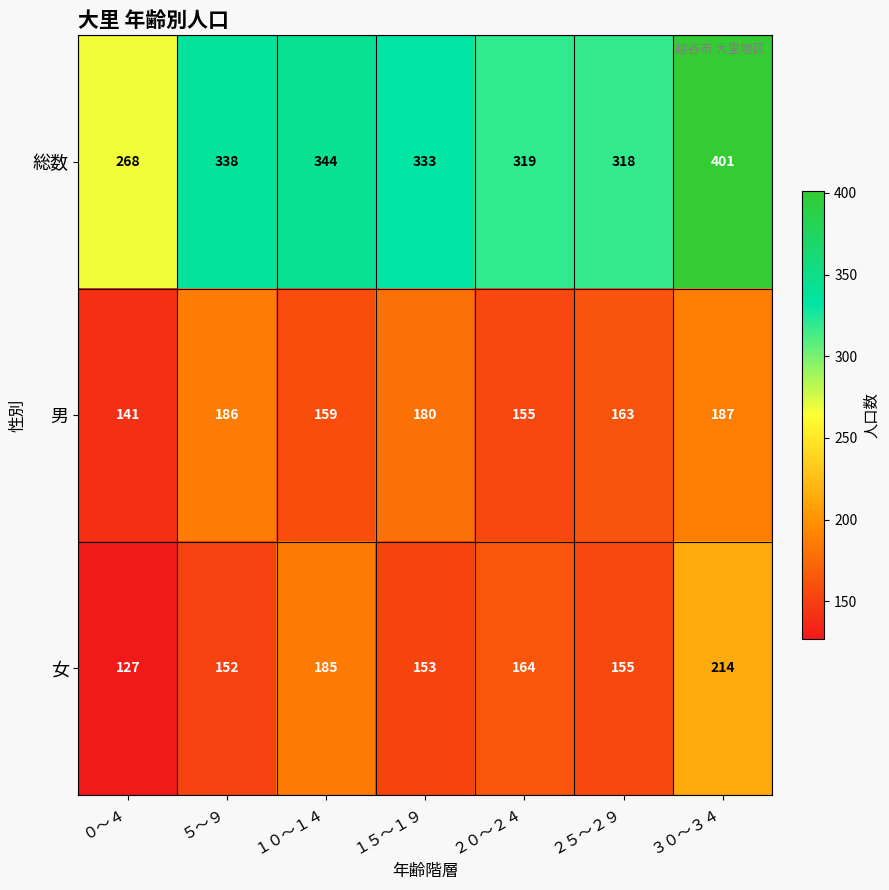

What is the average value of the 総数 series?

332